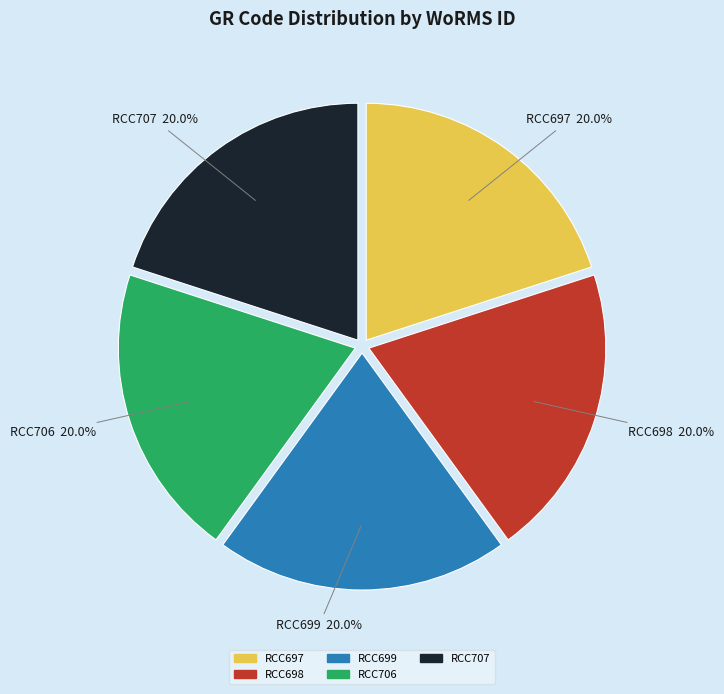

Is the sum of RCC707 and RCC698 greater than half?

No